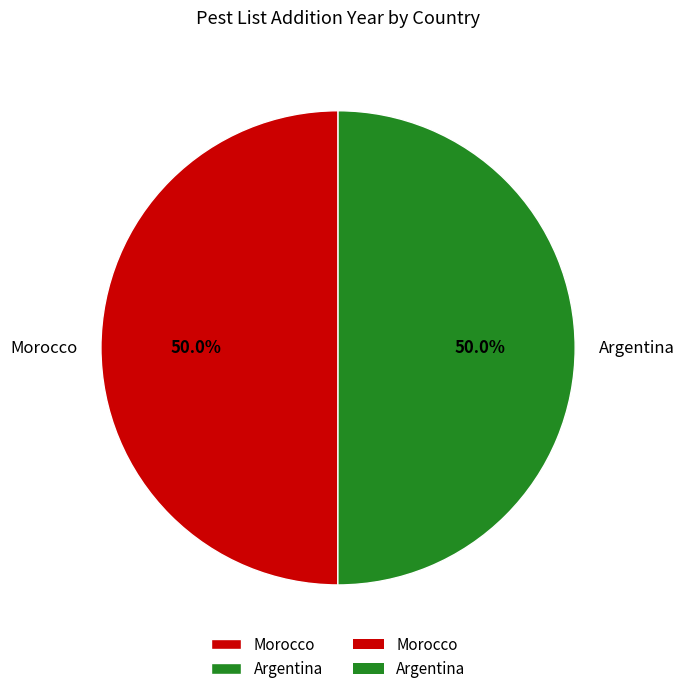

What is the total percentage of Morocco and Argentina?

100.0%